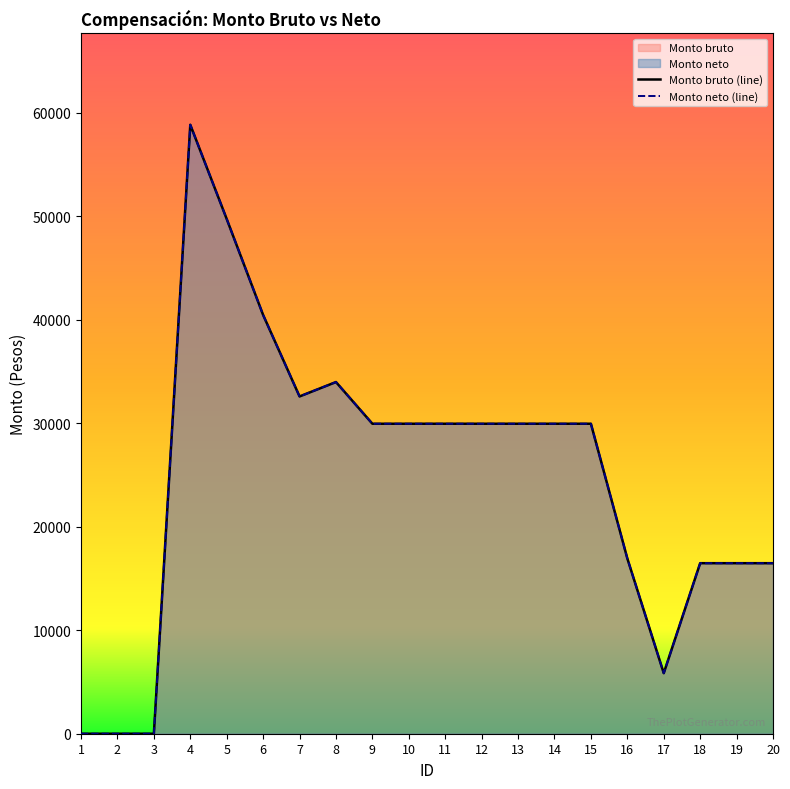

What is the difference between the maximum and second lowest values in the Monto bruto series?

58822.3